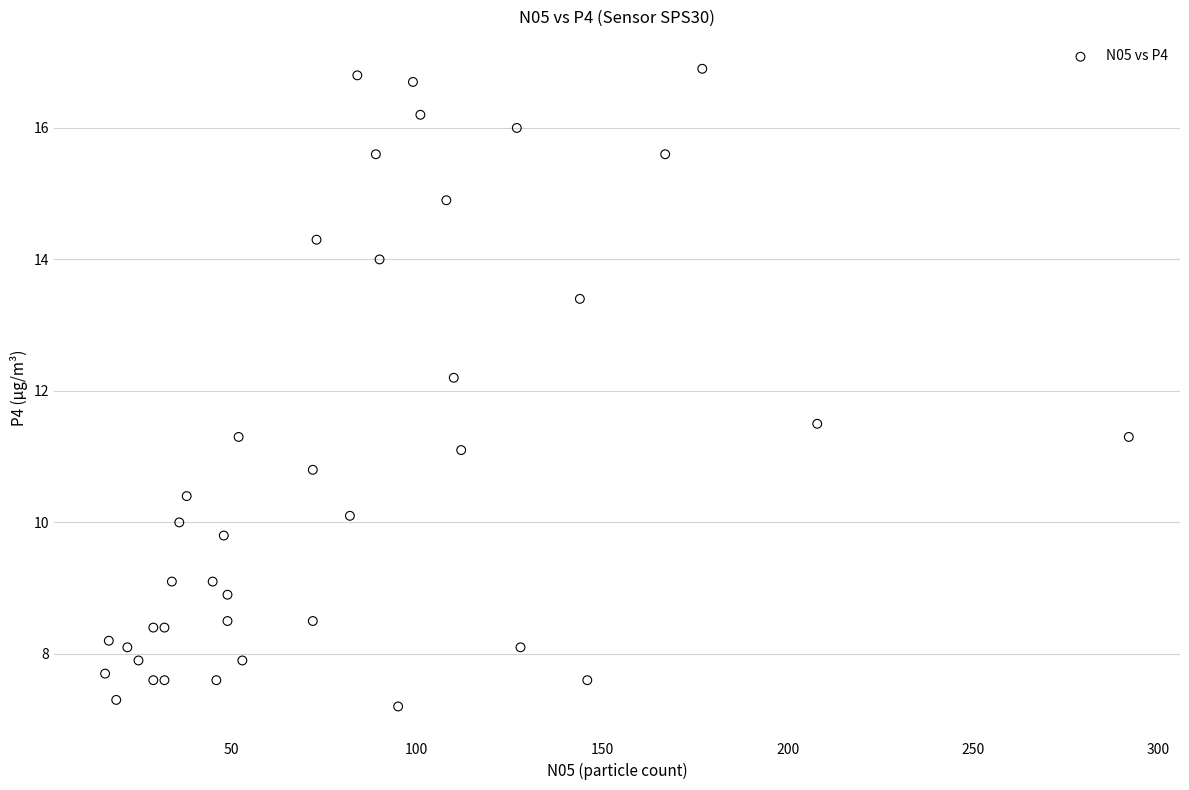

What Y value in the scatter plot is closest to 12?

12.2